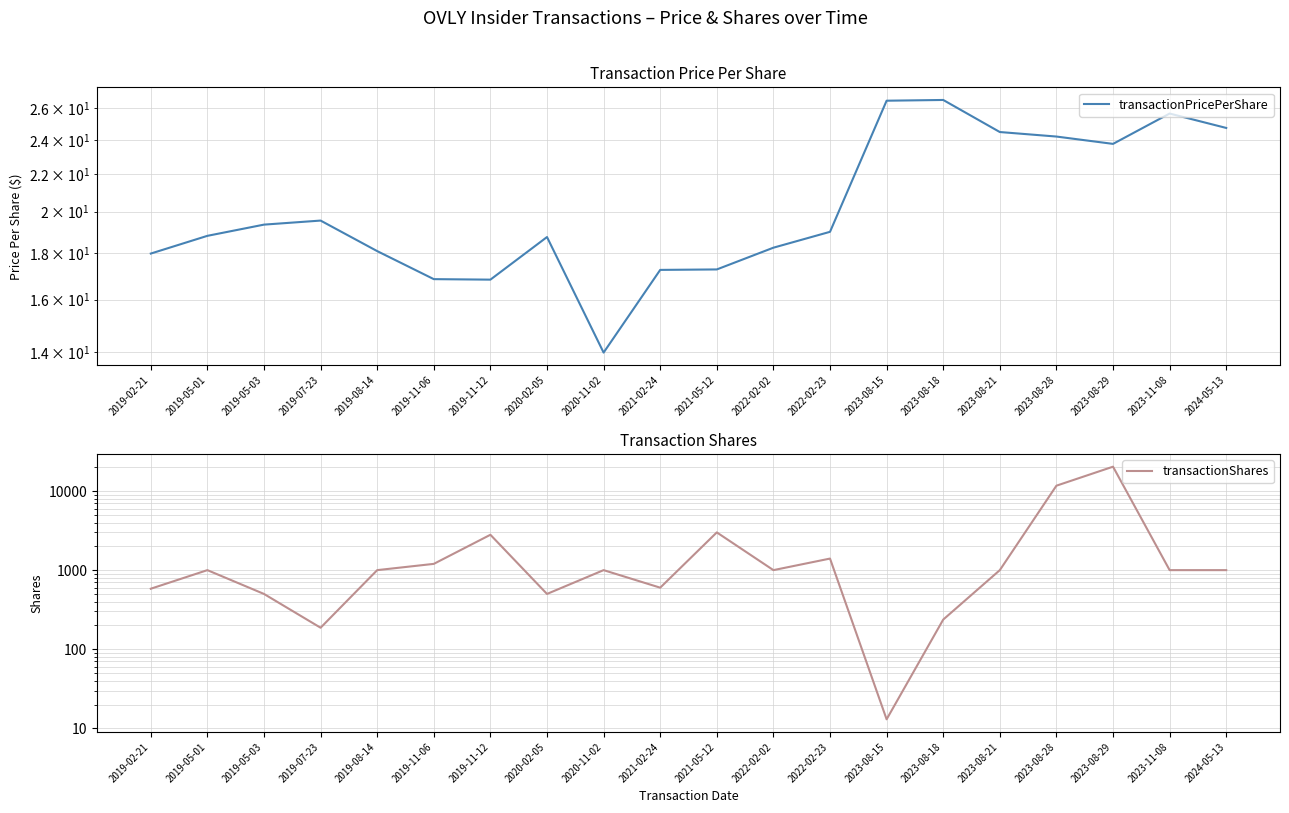

What is the minimum value shown in the chart?

13.0